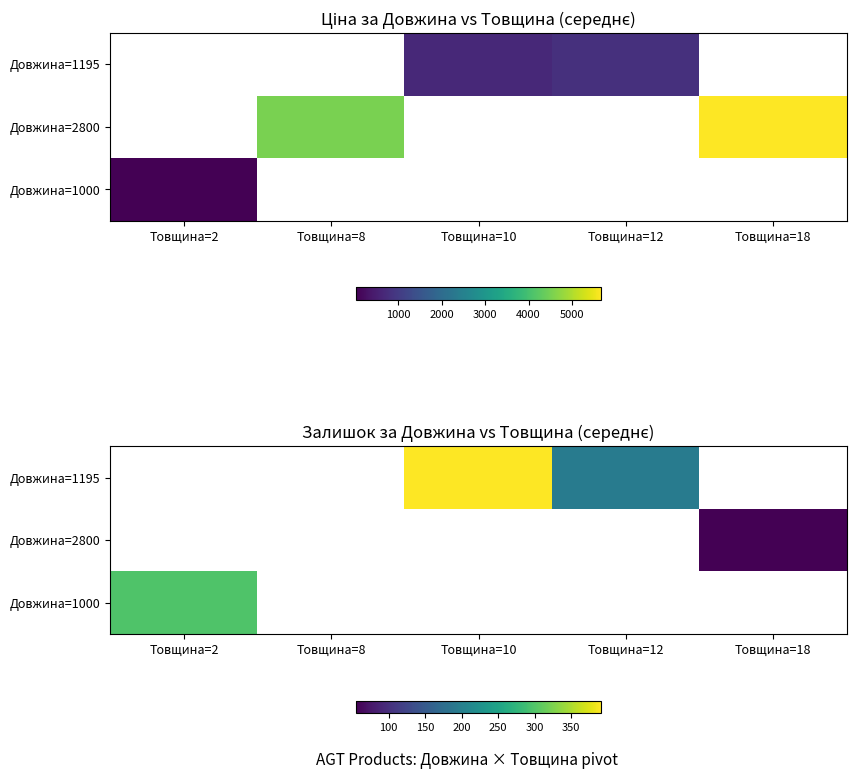

Is it true that Довжина=2800 equals 55.0 at Товщина=18?

True